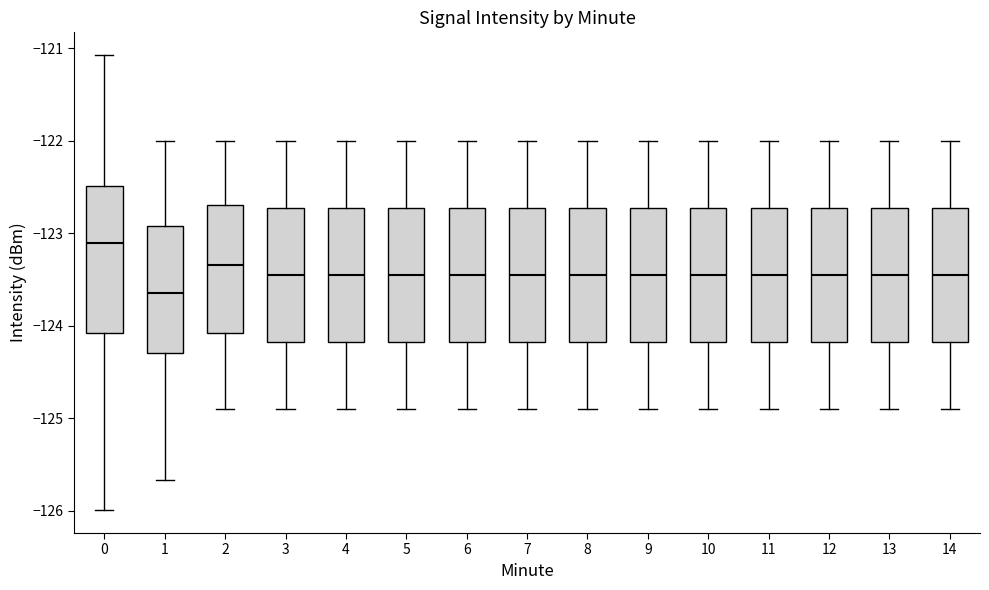

Reading left to right, read every box against the y-axis: the position of its median line, the range the box covers, and the ends of its whiskers. The values are not printed on the chart, so give them approximately, as read against the axis.

0: median -123.1, box -124.1 to -122.5, whiskers -126.0 to -121.1
1: median -123.6, box -124.3 to -122.9, whiskers -125.7 to -122.0
2: median -123.3, box -124.1 to -122.7, whiskers -124.9 to -122.0
3: median -123.4, box -124.2 to -122.7, whiskers -124.9 to -122.0
4: median -123.4, box -124.2 to -122.7, whiskers -124.9 to -122.0
5: median -123.4, box -124.2 to -122.7, whiskers -124.9 to -122.0
6: median -123.4, box -124.2 to -122.7, whiskers -124.9 to -122.0
7: median -123.4, box -124.2 to -122.7, whiskers -124.9 to -122.0
8: median -123.4, box -124.2 to -122.7, whiskers -124.9 to -122.0
9: median -123.4, box -124.2 to -122.7, whiskers -124.9 to -122.0
10: median -123.4, box -124.2 to -122.7, whiskers -124.9 to -122.0
11: median -123.4, box -124.2 to -122.7, whiskers -124.9 to -122.0
12: median -123.4, box -124.2 to -122.7, whiskers -124.9 to -122.0
13: median -123.4, box -124.2 to -122.7, whiskers -124.9 to -122.0
14: median -123.4, box -124.2 to -122.7, whiskers -124.9 to -122.0